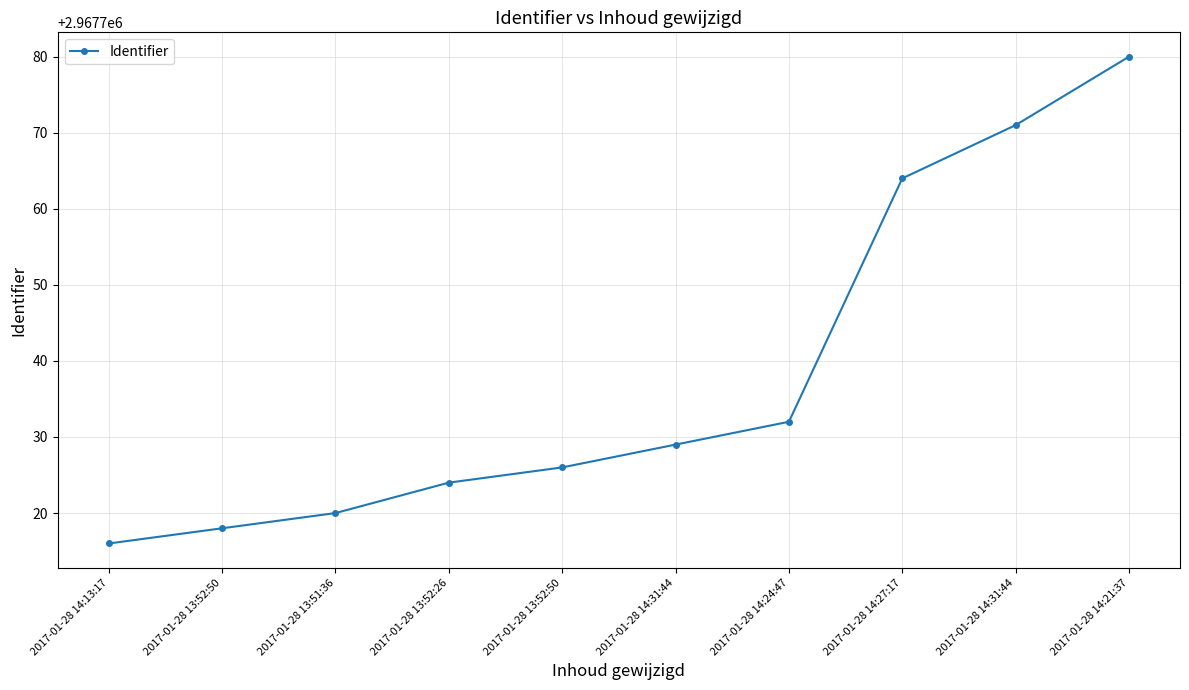

List the labels in order of value, smallest first.

2017-01-28 14:13:17, 2017-01-28 13:52:50, 2017-01-28 13:51:36, 2017-01-28 13:52:26, 2017-01-28 13:52:50, 2017-01-28 14:31:44, 2017-01-28 14:24:47, 2017-01-28 14:27:17, 2017-01-28 14:31:44, 2017-01-28 14:21:37